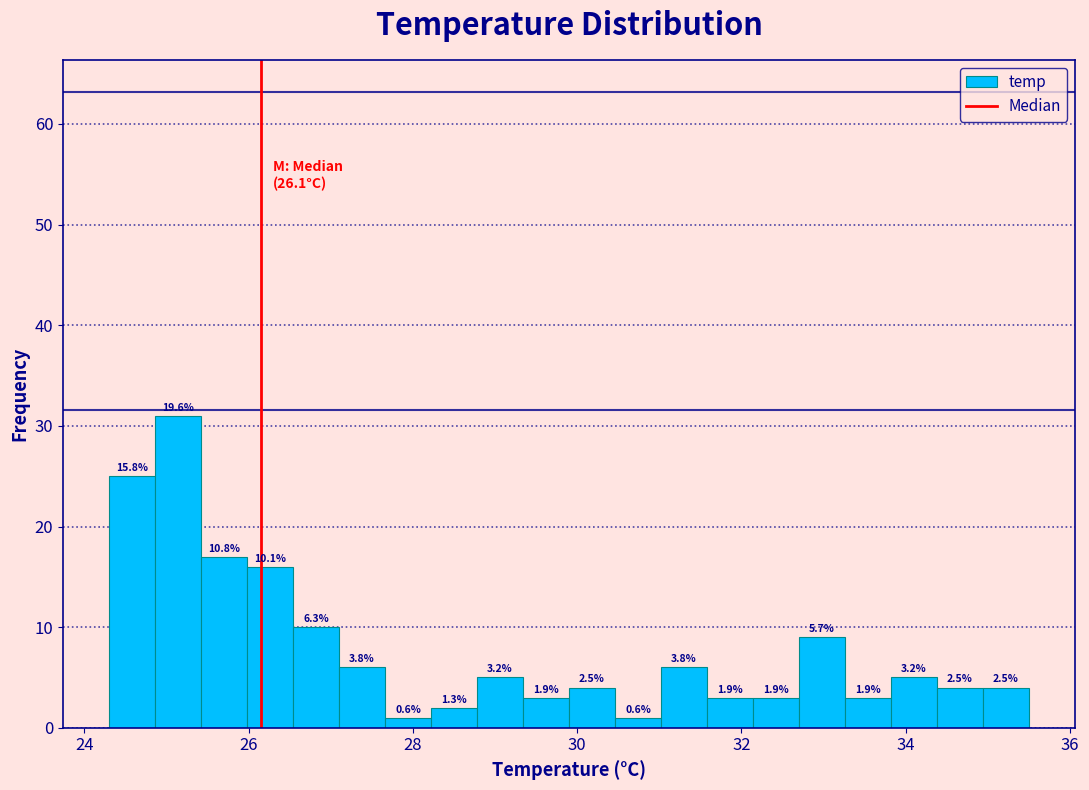

Around what value on the x-axis is the tallest bar? Give the approximate position of its centre, as read against the axis.

25.2